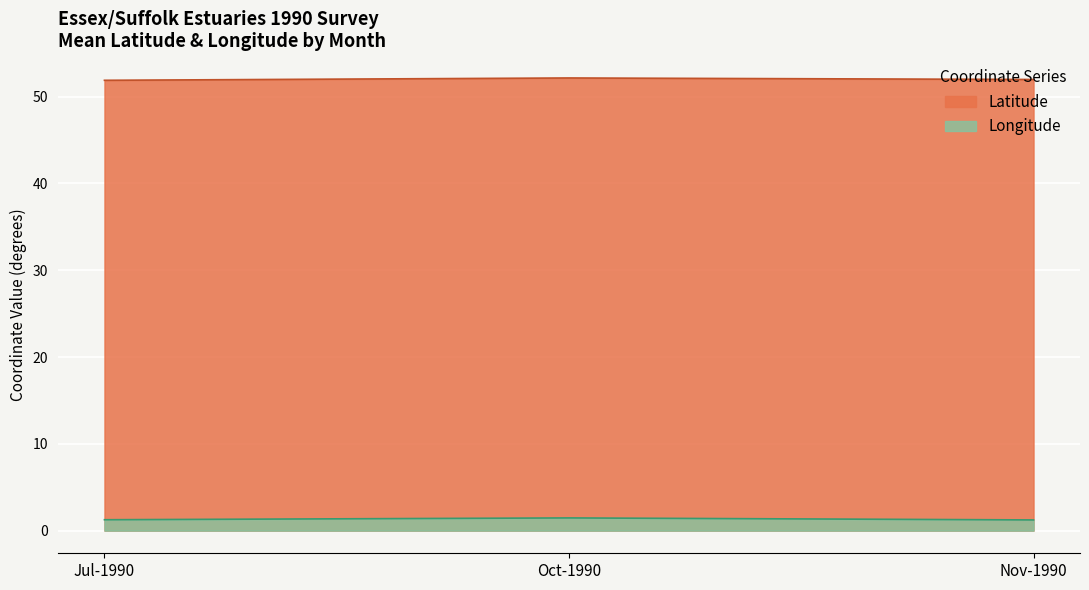

How many series are shown in this chart?

2